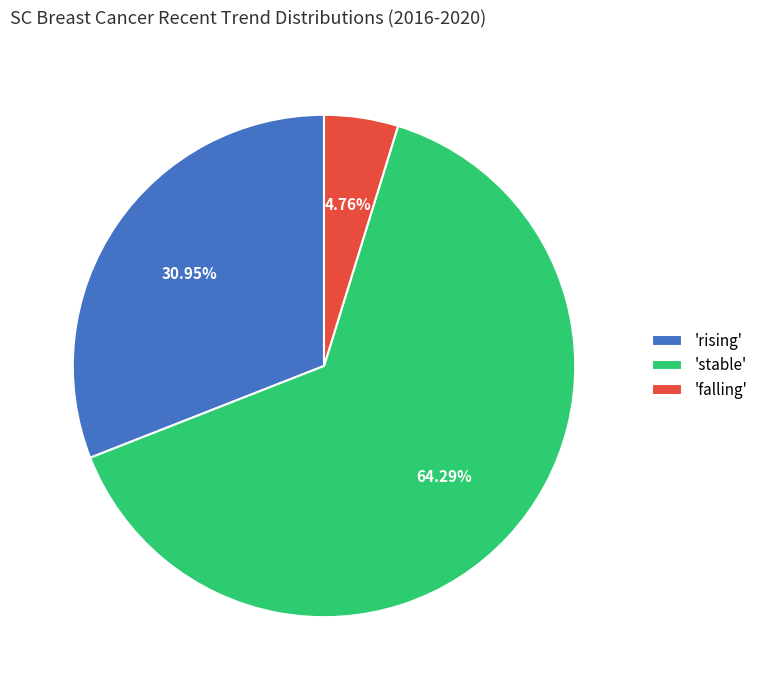

Combined, do 'falling' and 'rising' account for over 50%?

No